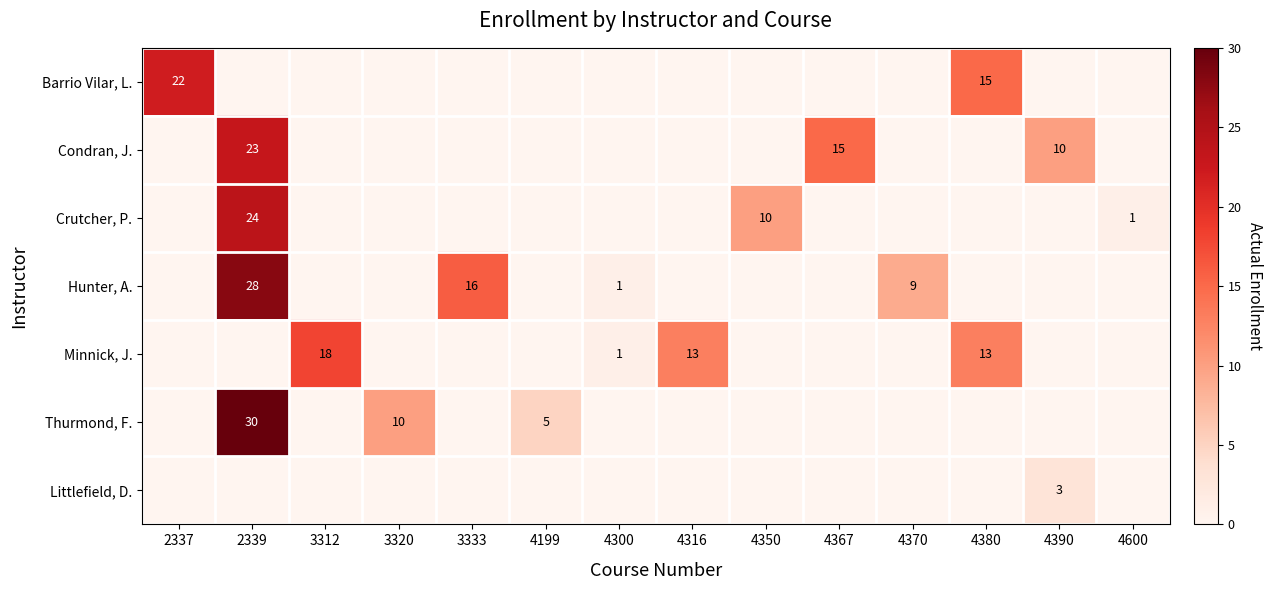

What is the difference between the highest and lowest values at 2339?

30